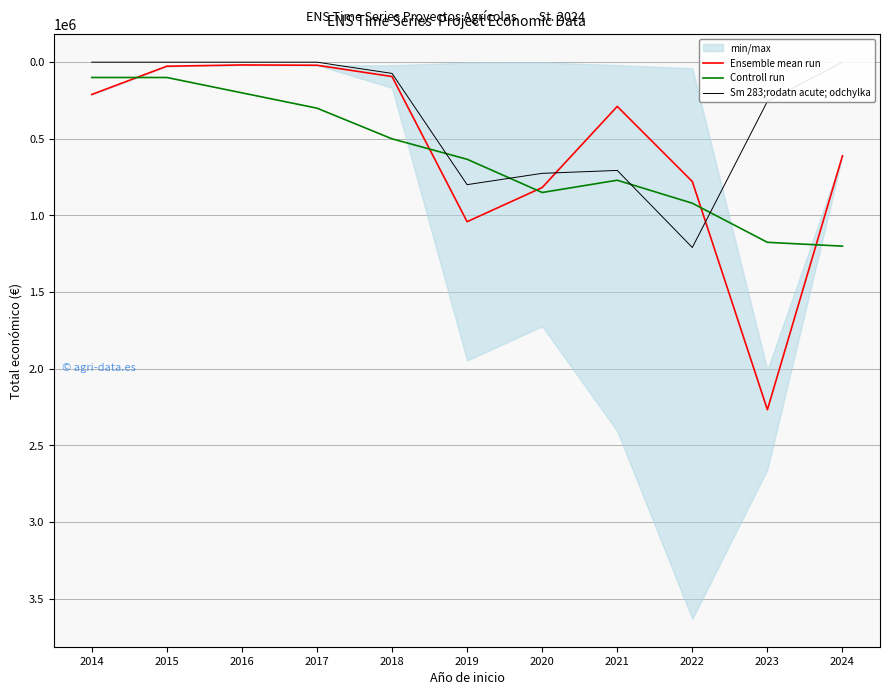

At which label is Sm 283;rodatn acute; odchylka closest to 604393?

2021